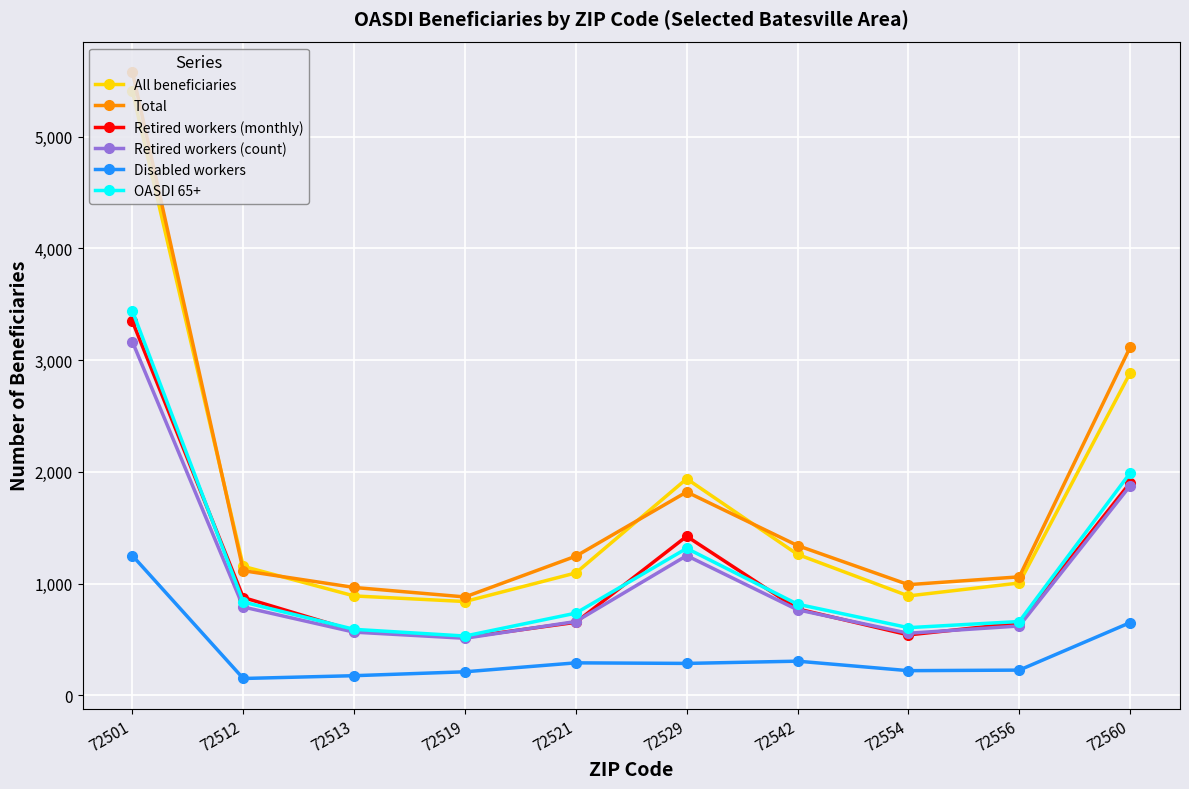

What is the value of the All beneficiaries point at the 1st from the left?

5406